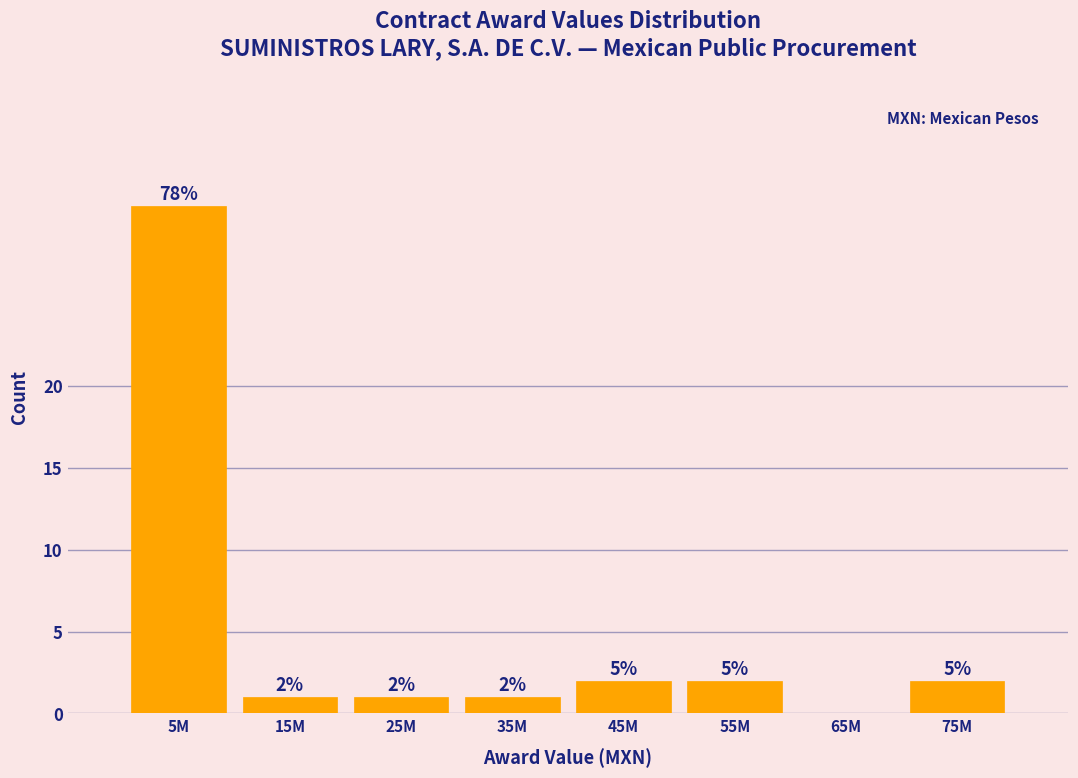

Are the bars horizontal?

No